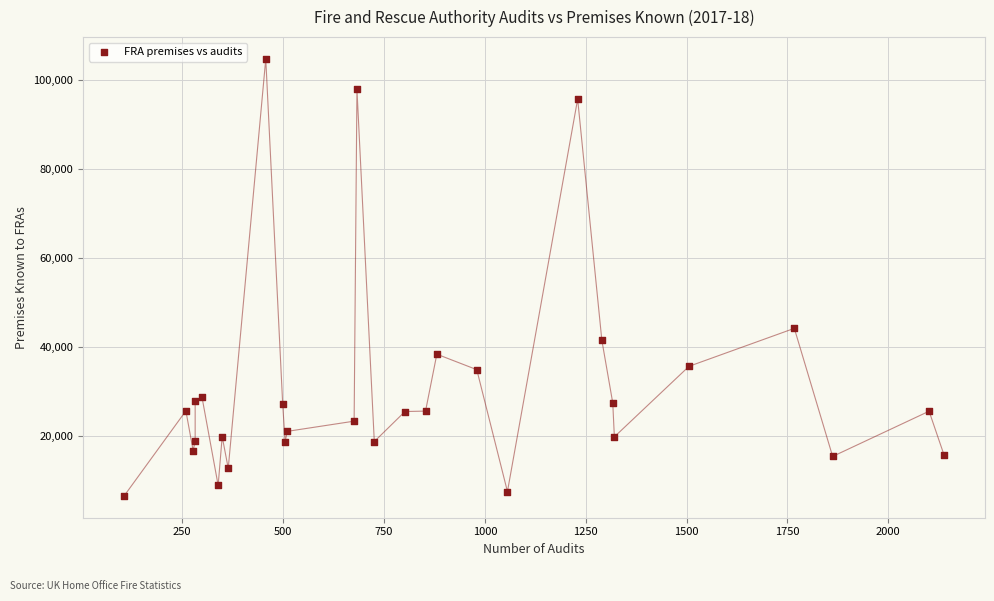

What Y value in the scatter plot is closest to 55565?

44124